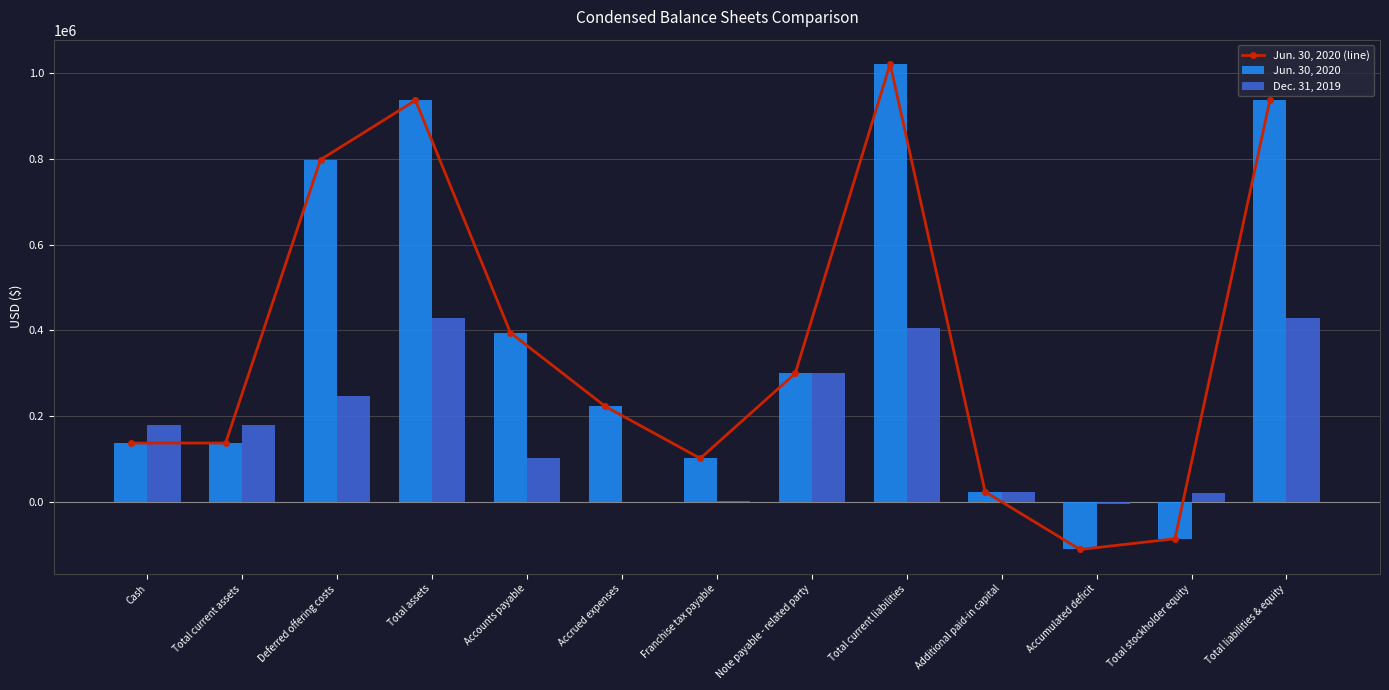

How many data points in Jun. 30, 2020 are above 223146?

6